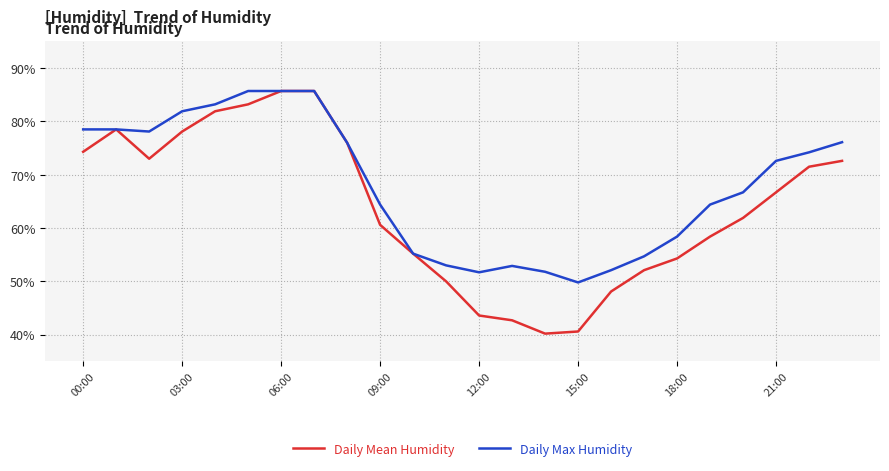

Which series has the largest range (max minus min)?

Daily Mean Humidity